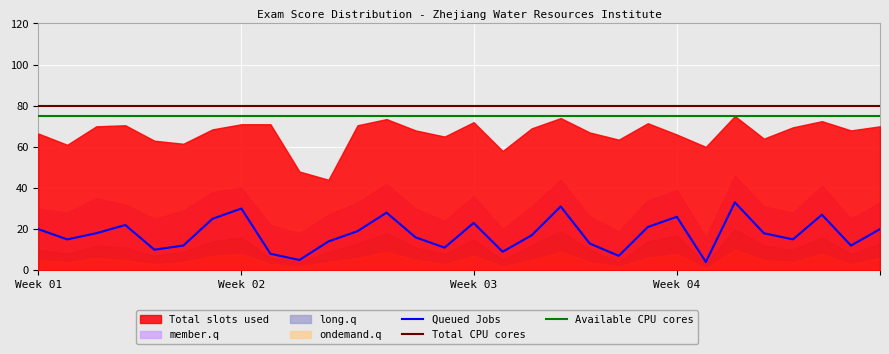

The Available CPU cores series shows 75 at 23. True or false?

True